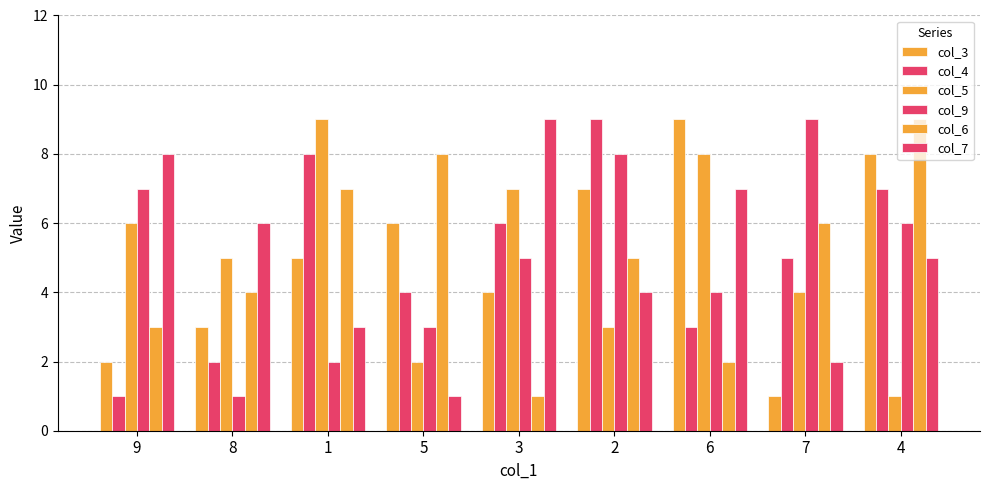

How many distinct data groups are displayed?

6